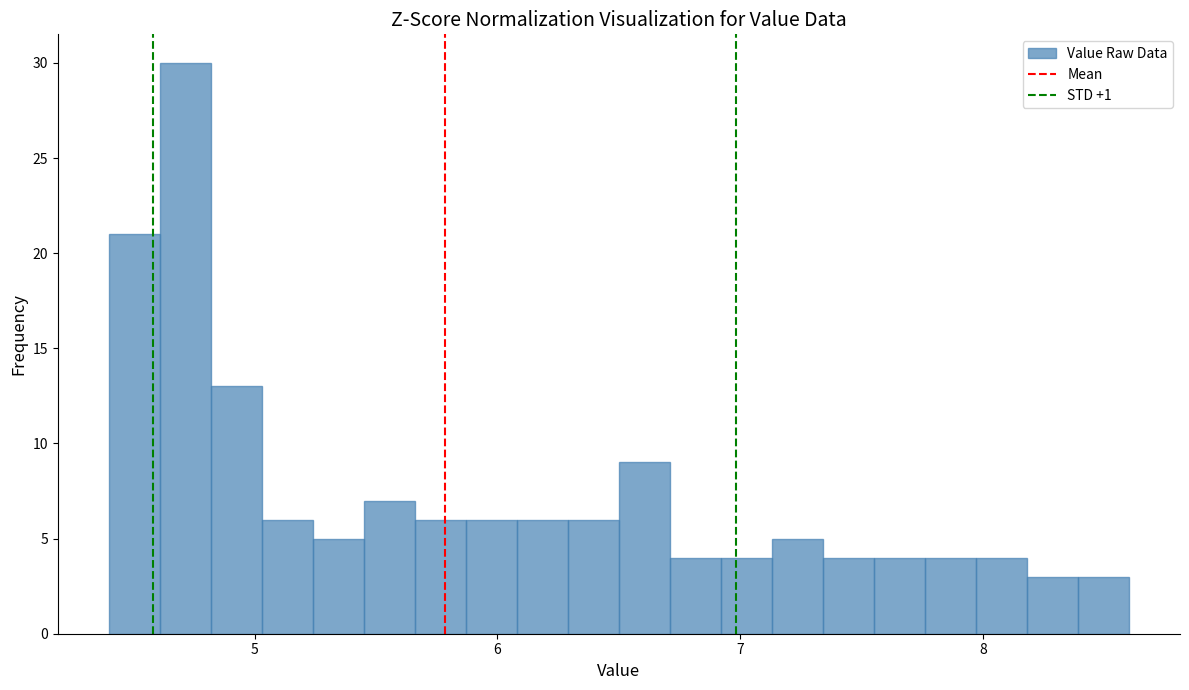

Around what value on the x-axis is the tallest bar? Give the approximate position of its centre, as read against the axis.

4.7